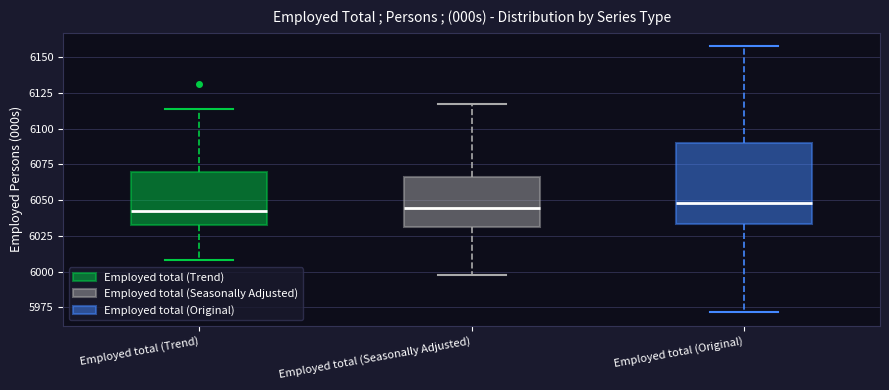

Reading left to right, read every box against the y-axis: the position of its median line, the range the box covers, and the ends of its whiskers. The values are not printed on the chart, so give them approximately, as read against the axis.

Employed total (Trend): median 6045, box 6030 to 6070, whiskers 6010 to 6115
Employed total (Seasonally Adjusted): median 6045, box 6030 to 6065, whiskers 6000 to 6115
Employed total (Original): median 6050, box 6035 to 6090, whiskers 5970 to 6160